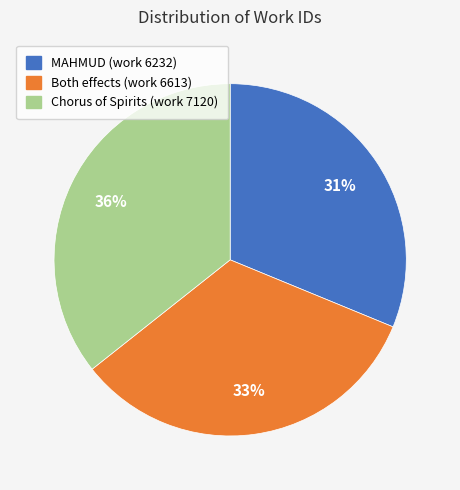

Is there any slice that represents more than half of the pie?

No